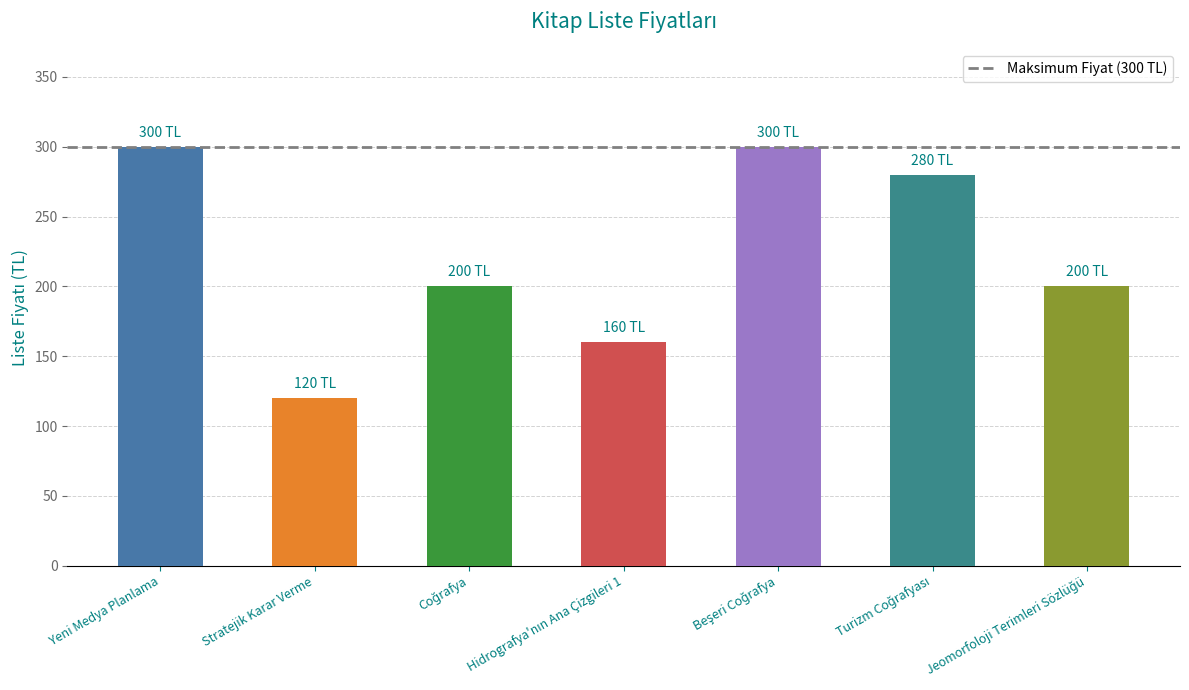

How many values are between 160 and 300?

6